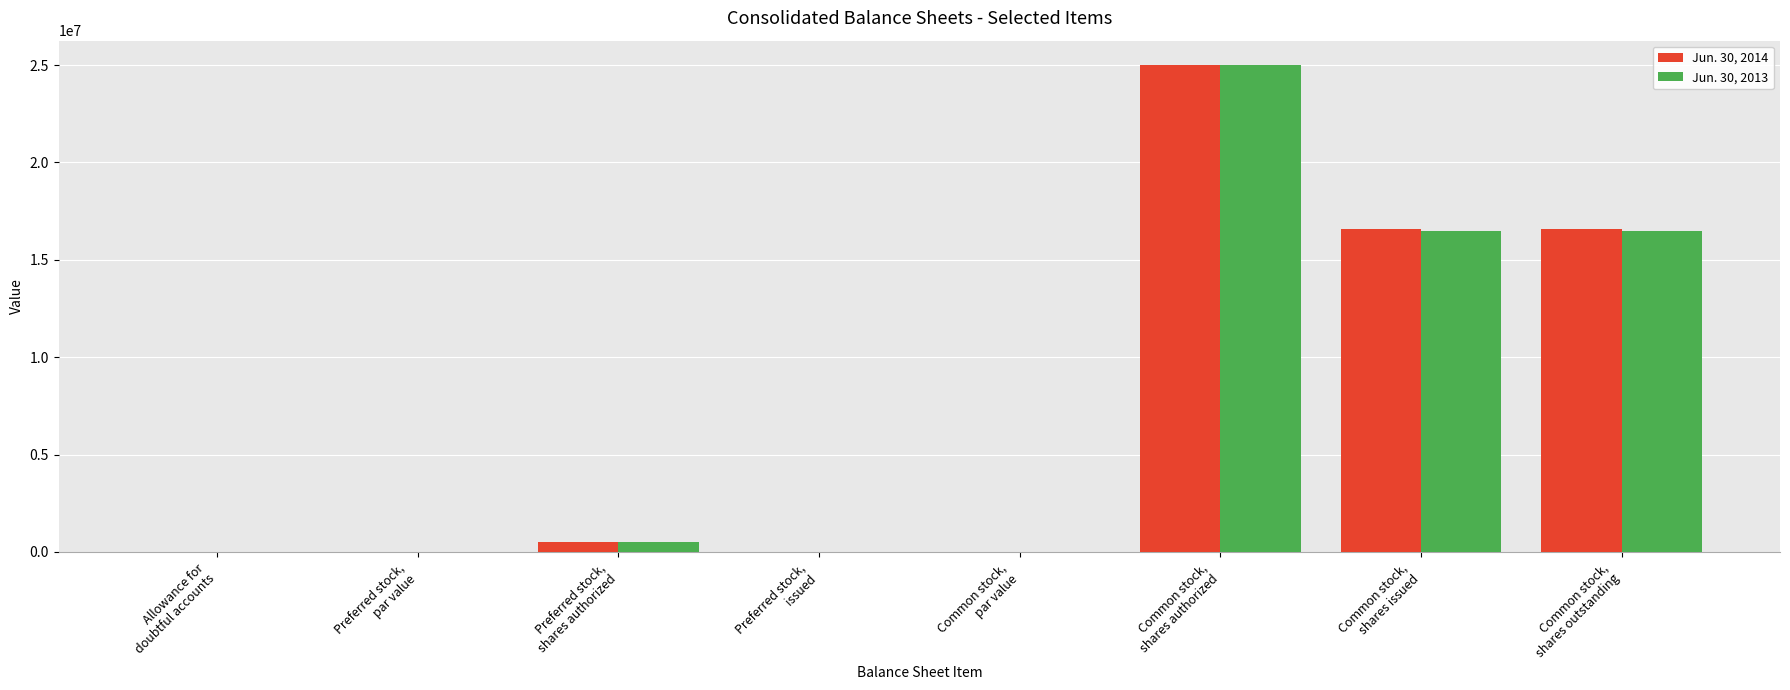

What is the greatest value displayed?

25000000